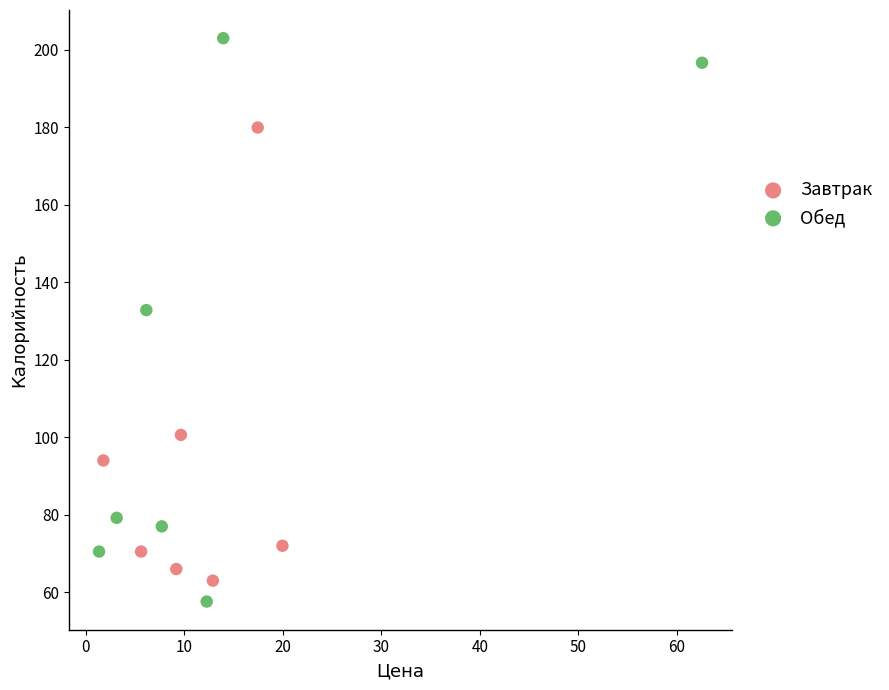

Which series has the largest Y range (max minus min)?

Обед